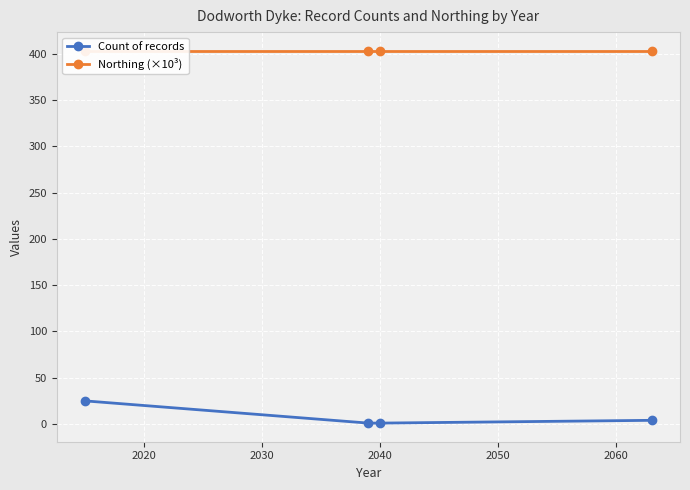

True or false: Count of records has more than 1 interior local peaks.

False